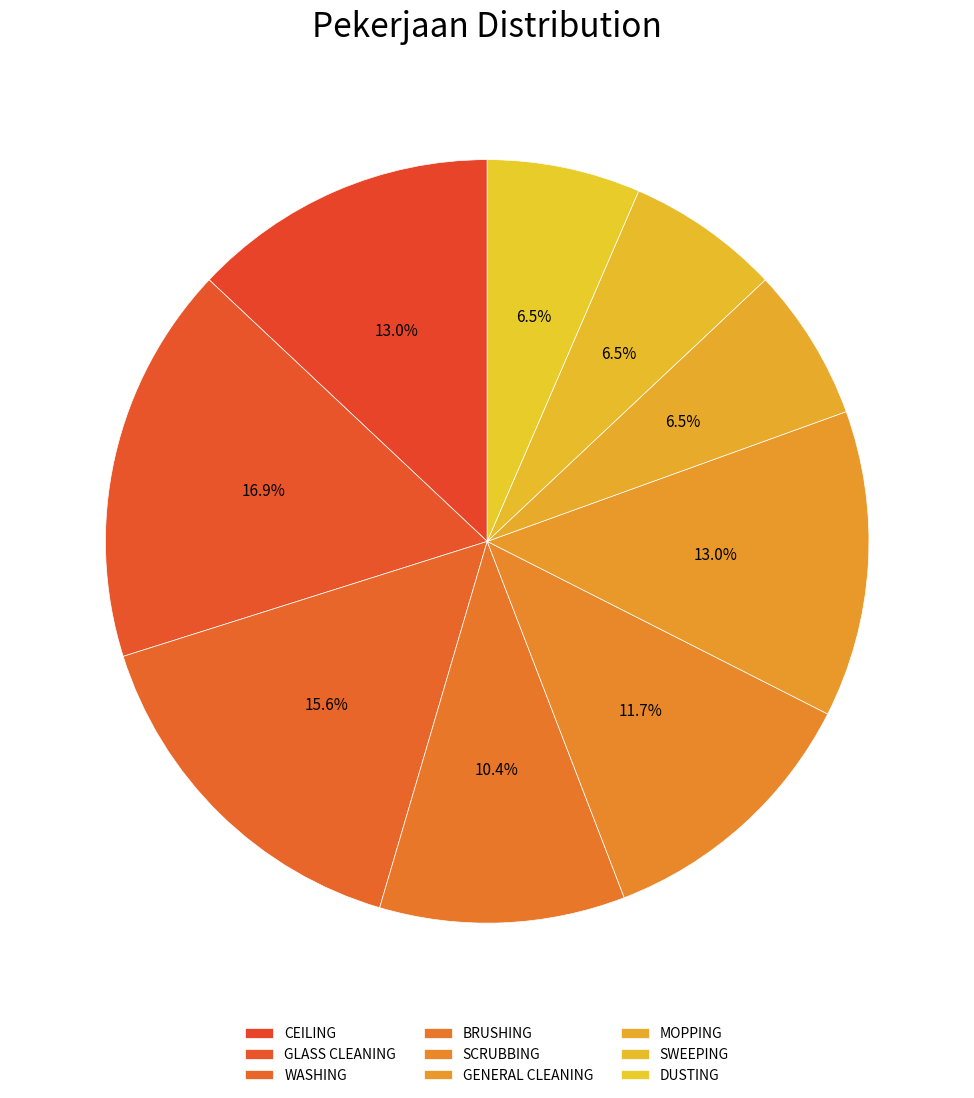

To the nearest percent, what portion does WASHING represent?

16%